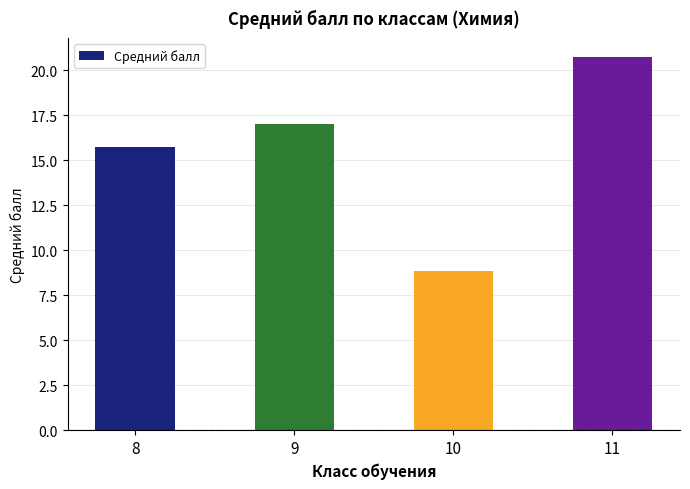

What is the change in value from 9 to 10?

-8.2